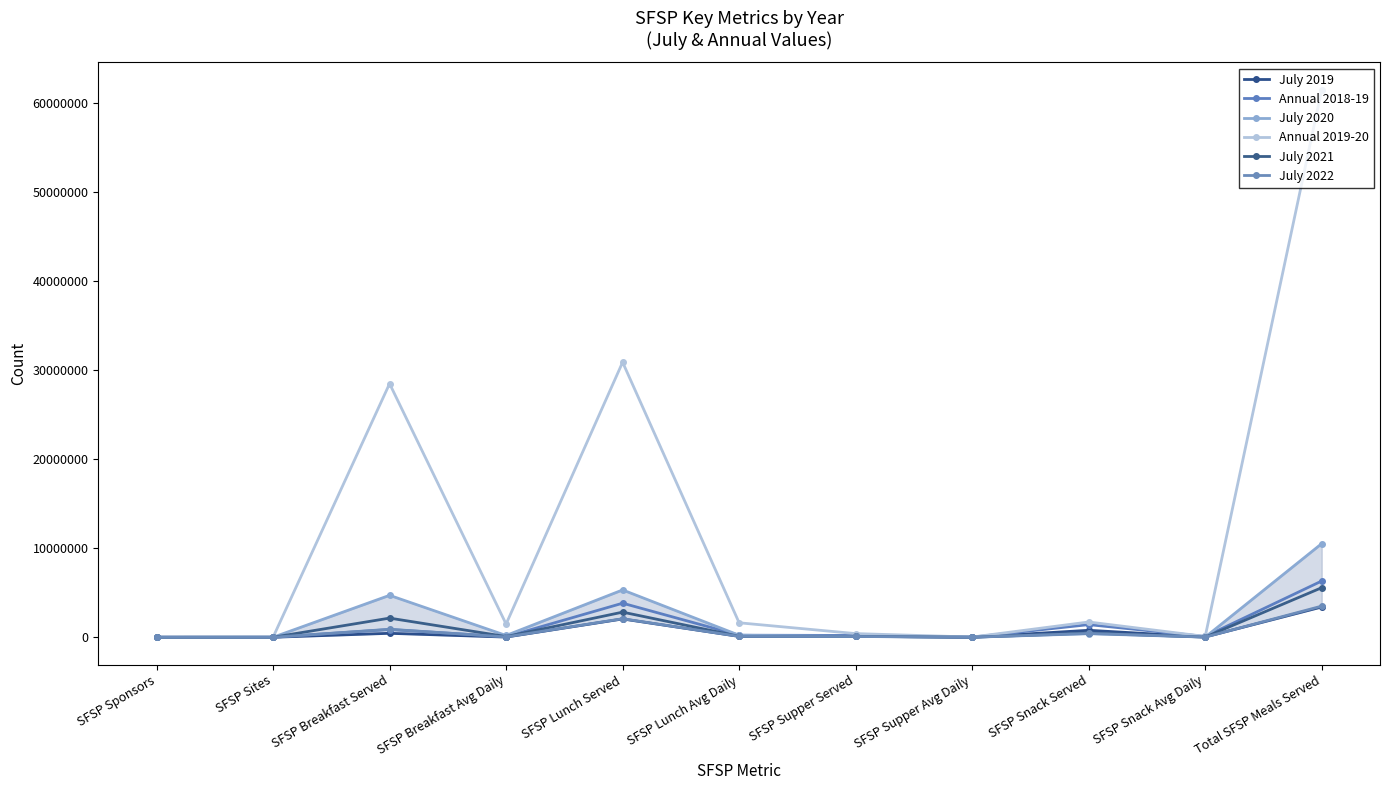

Is this an area chart (filled region under the line)?

Yes